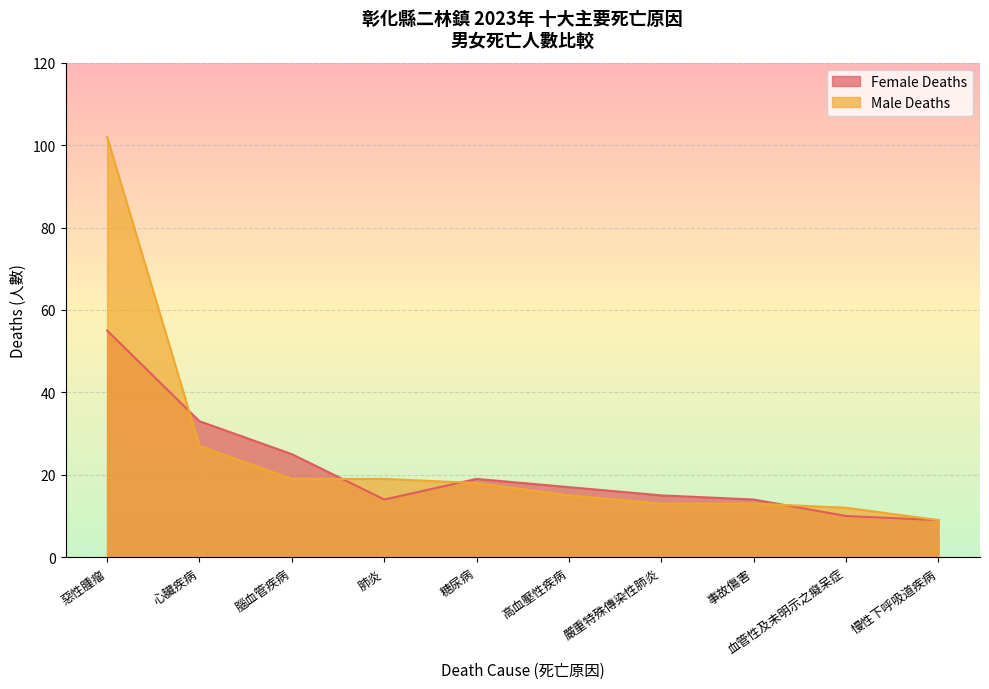

Between which two adjacent categories do Male Deaths and Female Deaths first intersect?

惡性腫瘤 and 心臟疾病